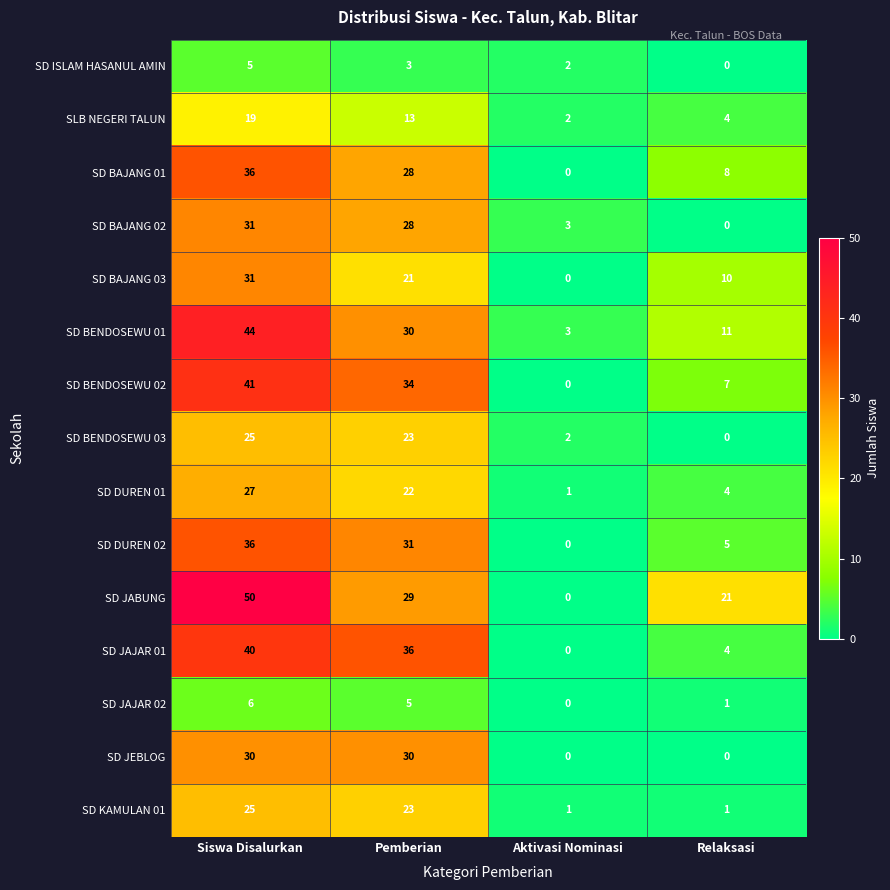

At which category is the sum across all series the highest?

Siswa Disalurkan